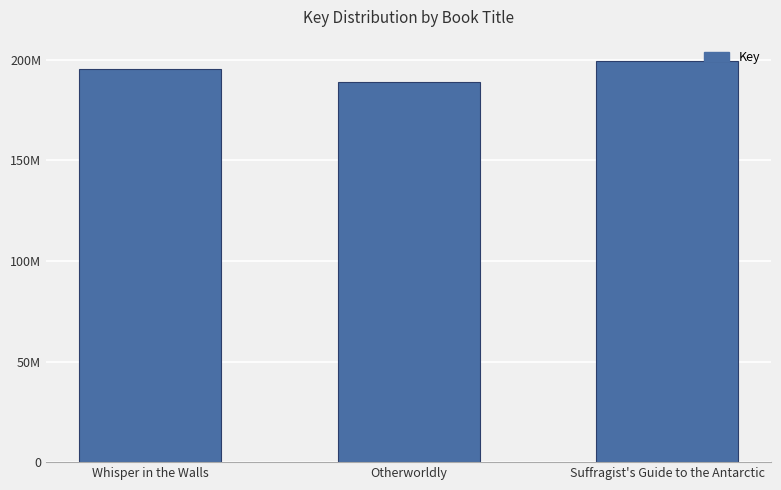

What is the maximum value shown in the chart?

199293354